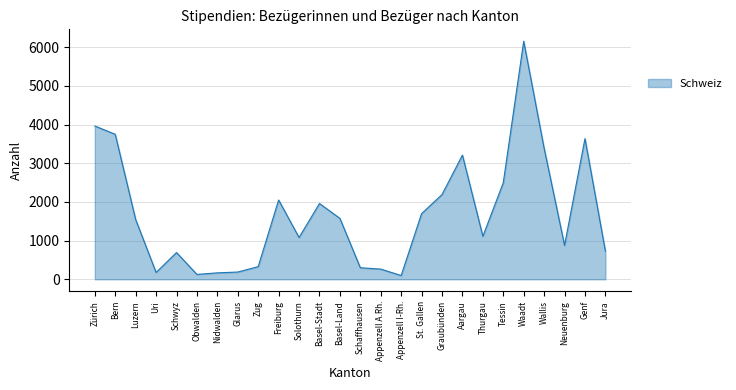

Is it true that the value at Luzern is 314?

False